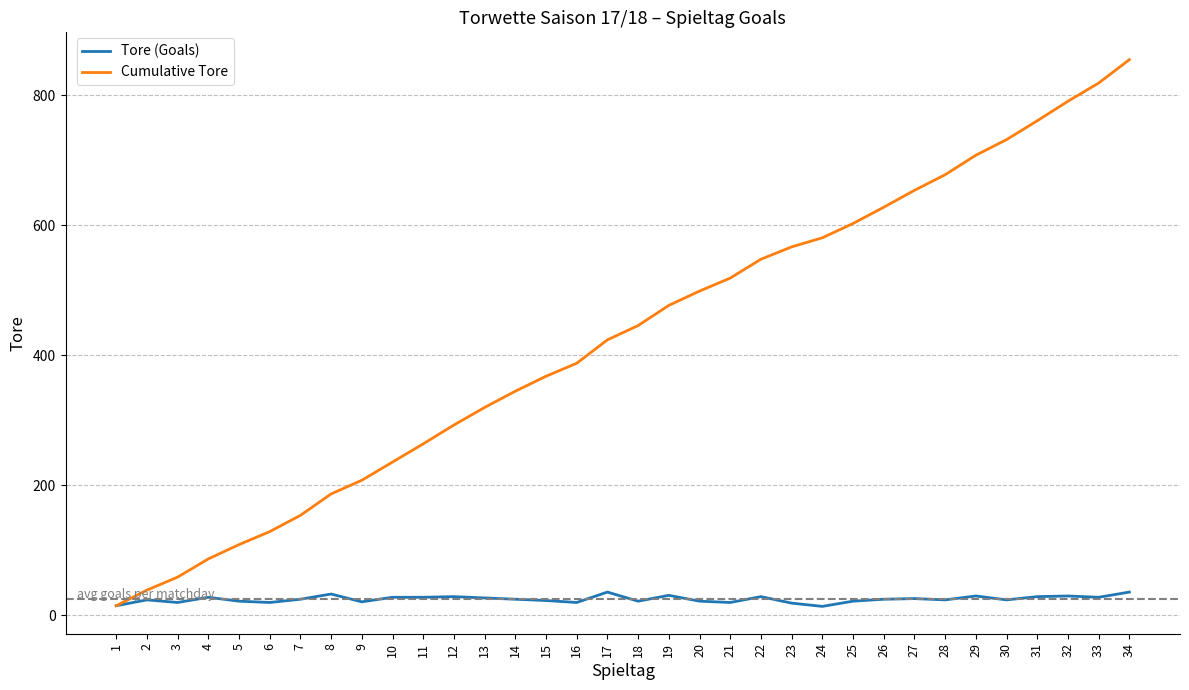

What is the total value across all series at 33?

847